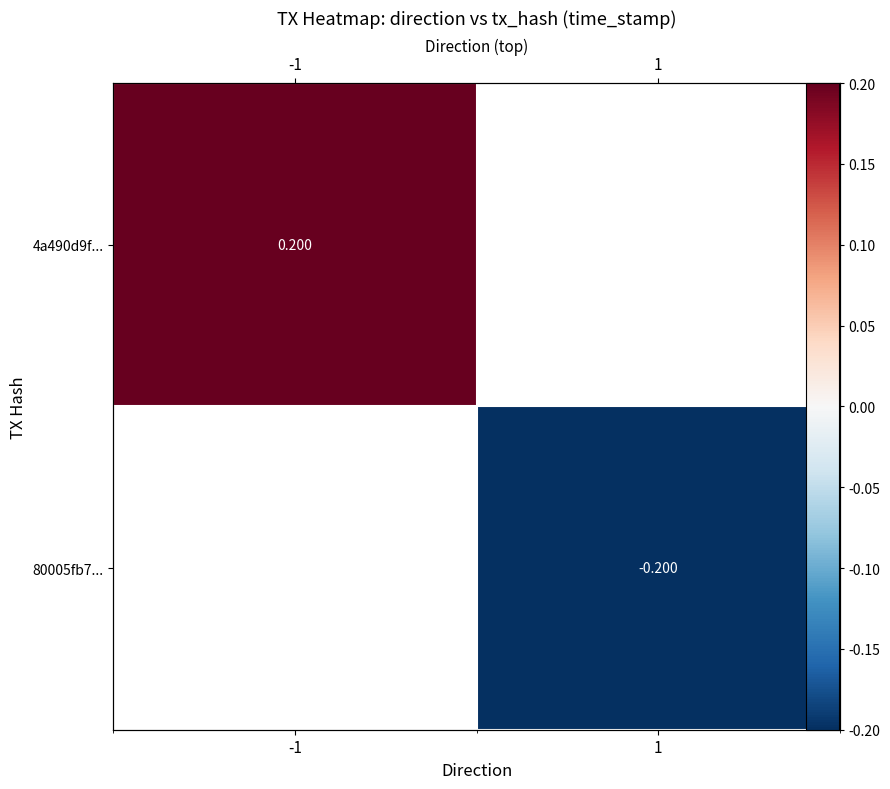

Where is 4a490d9f... nearest to the value 0?

-1